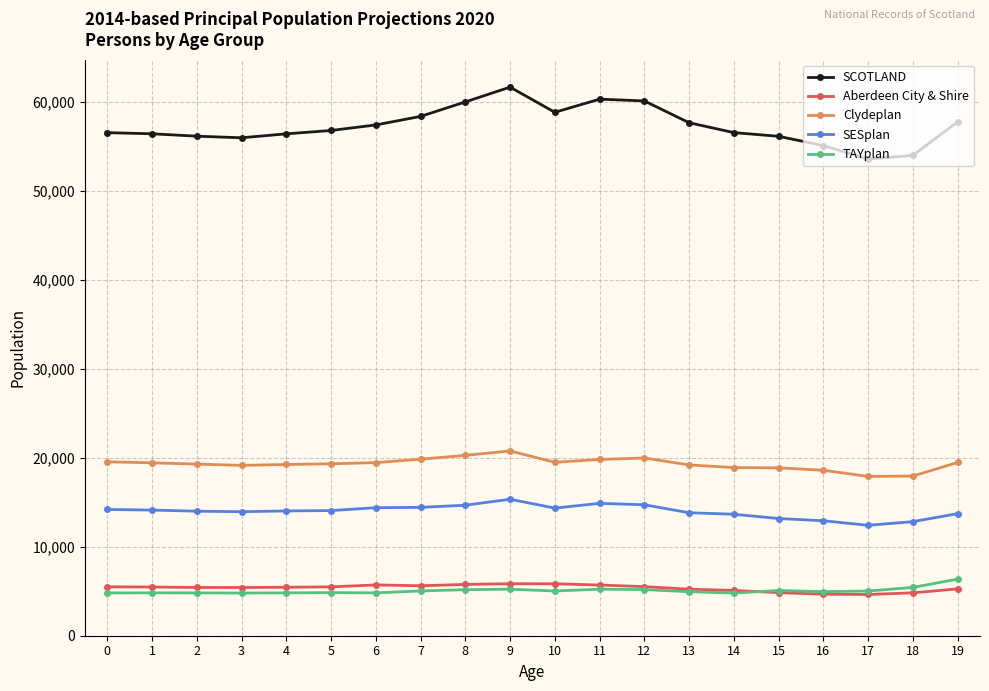

Count the number of categories in the chart.

20